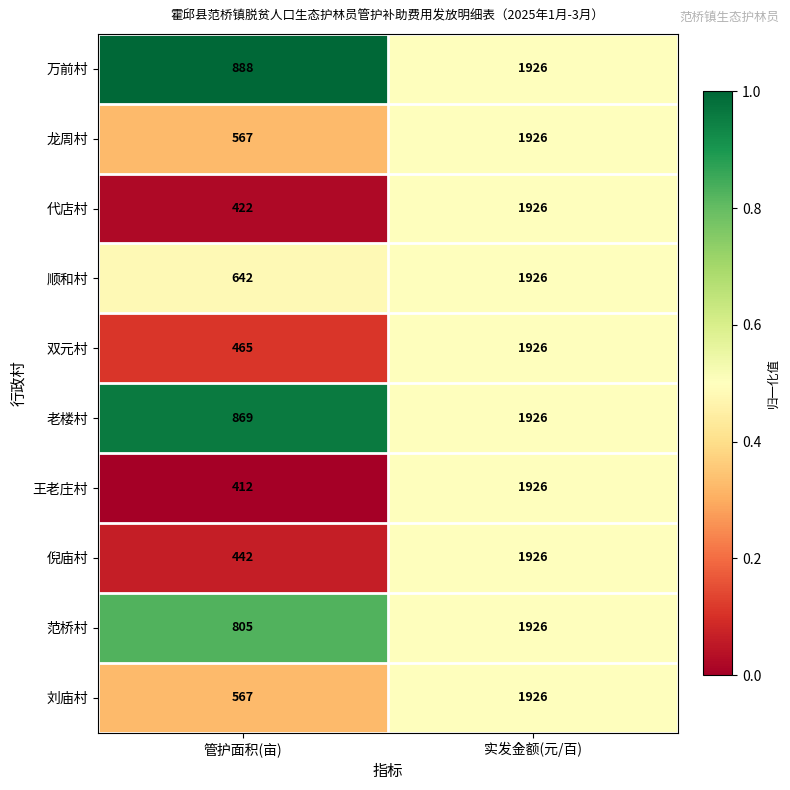

What is the approximate value of 王老庄村 at 实发金额(元/百), to the nearest 50?

1950